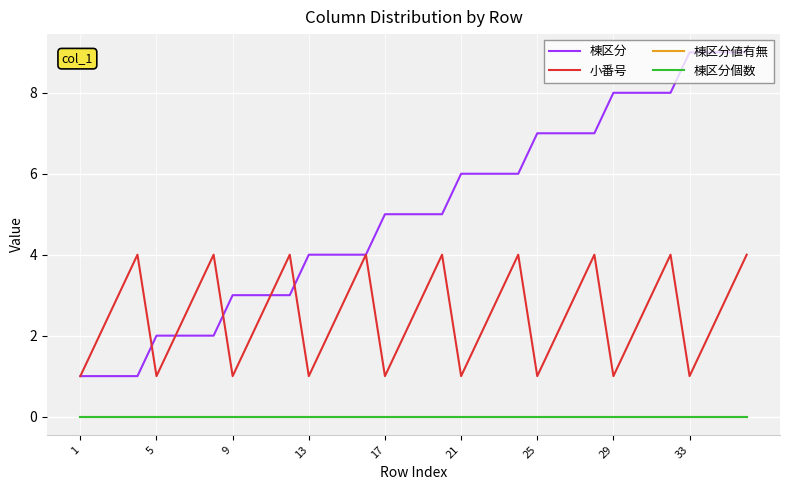

Does the chart display data point markers on the line(s)?

No